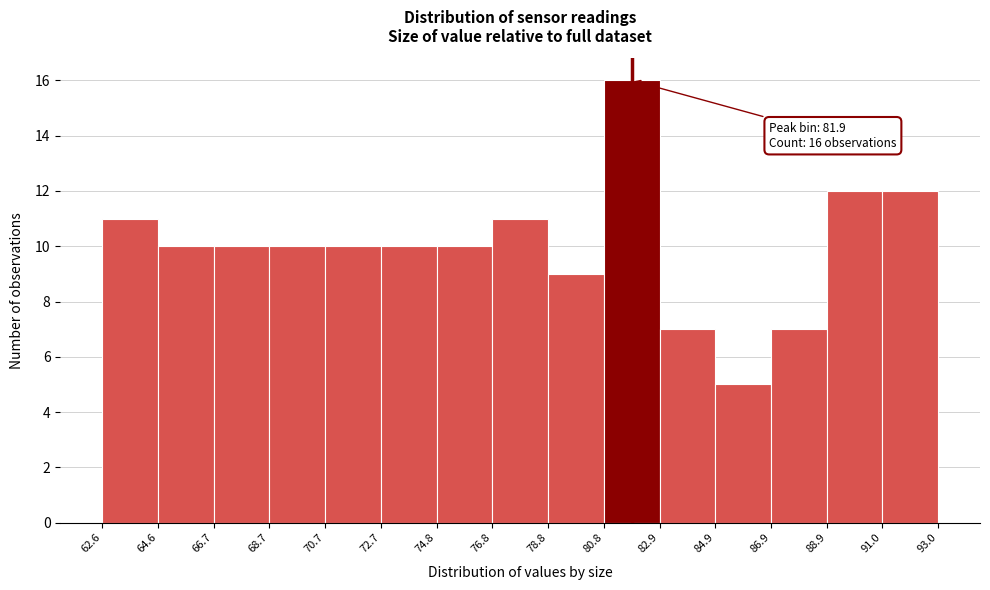

Which range on the x-axis has the tallest bar?

80.8 to 82.9